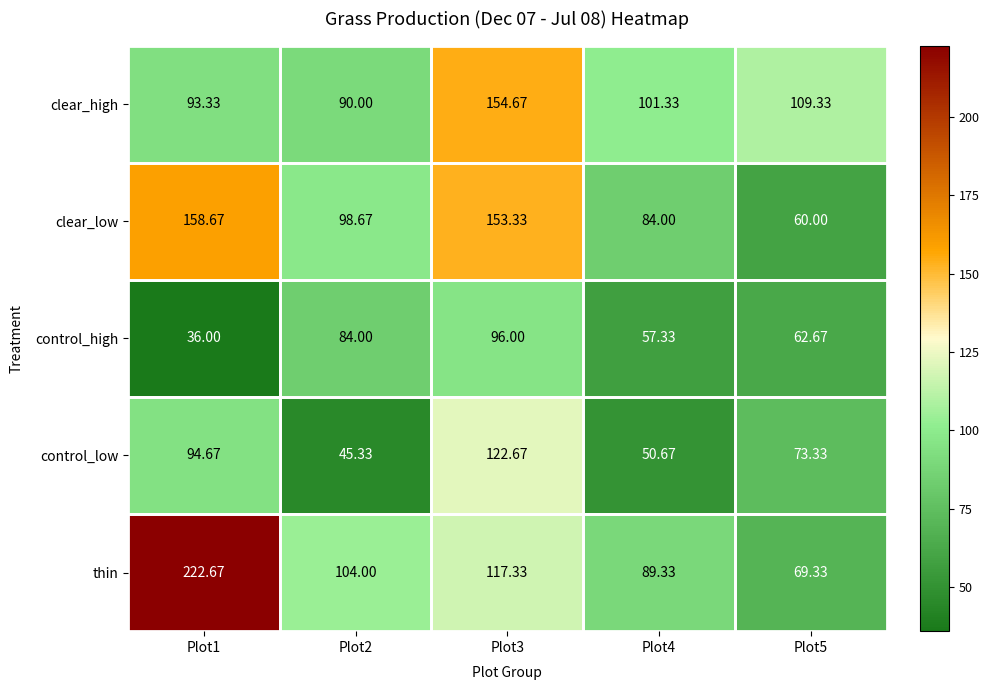

Which series changed the most between Plot1 and Plot2?

thin